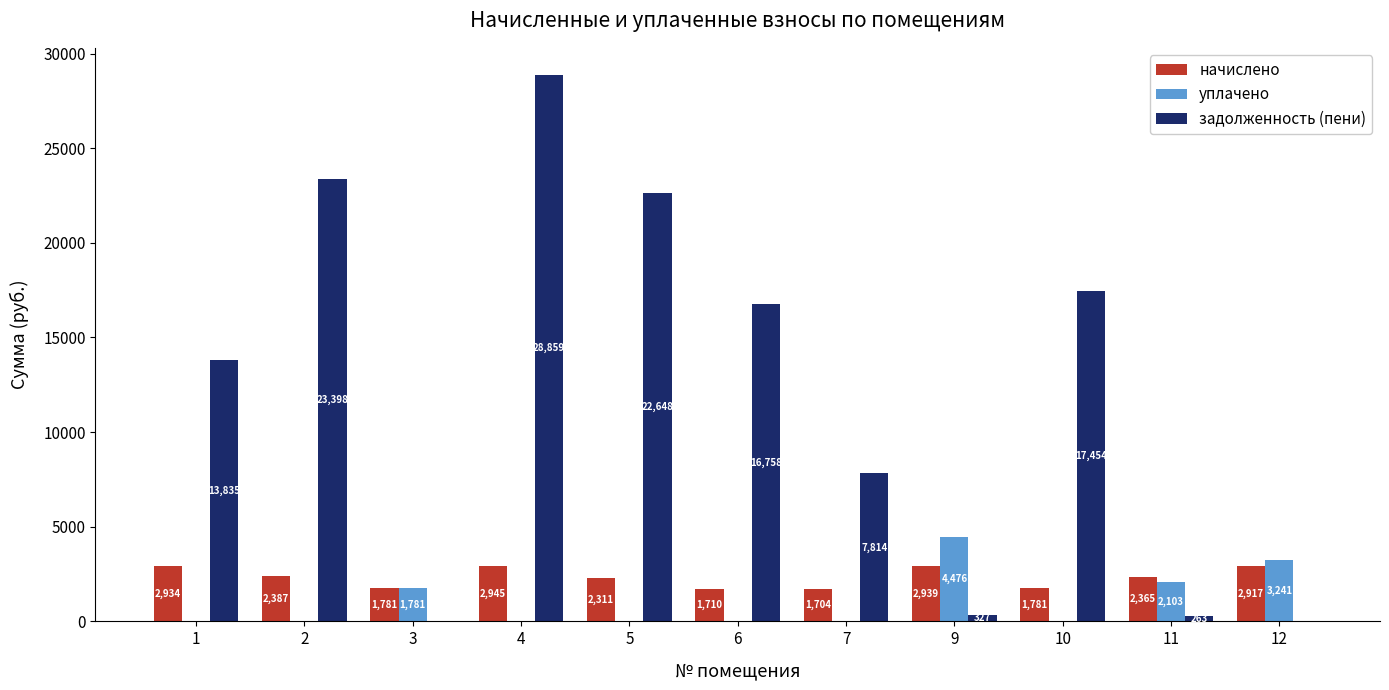

At which category does the chart reach its peak across all series?

4